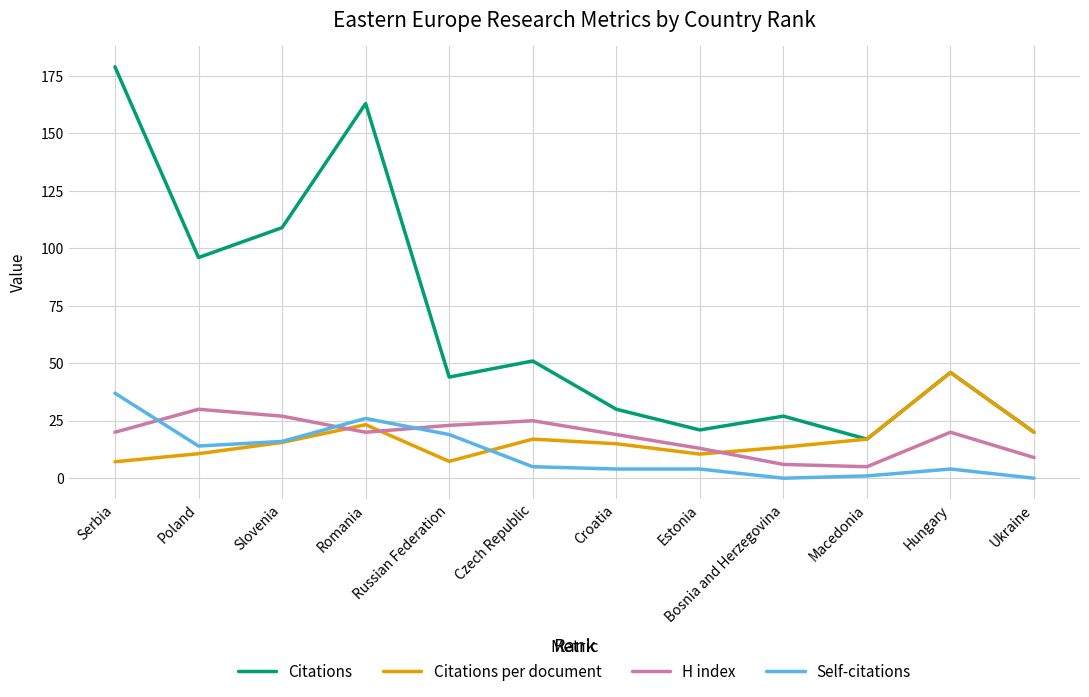

Is this an area chart (filled region under the line)?

No